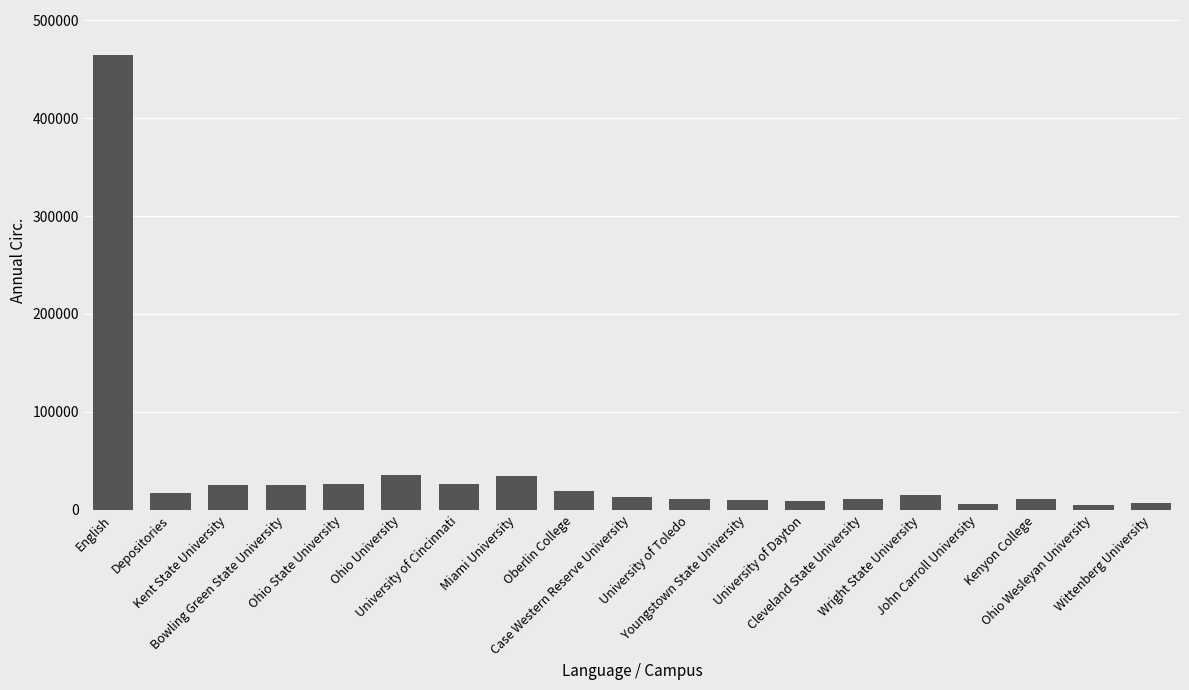

What is the greatest value displayed?

463927